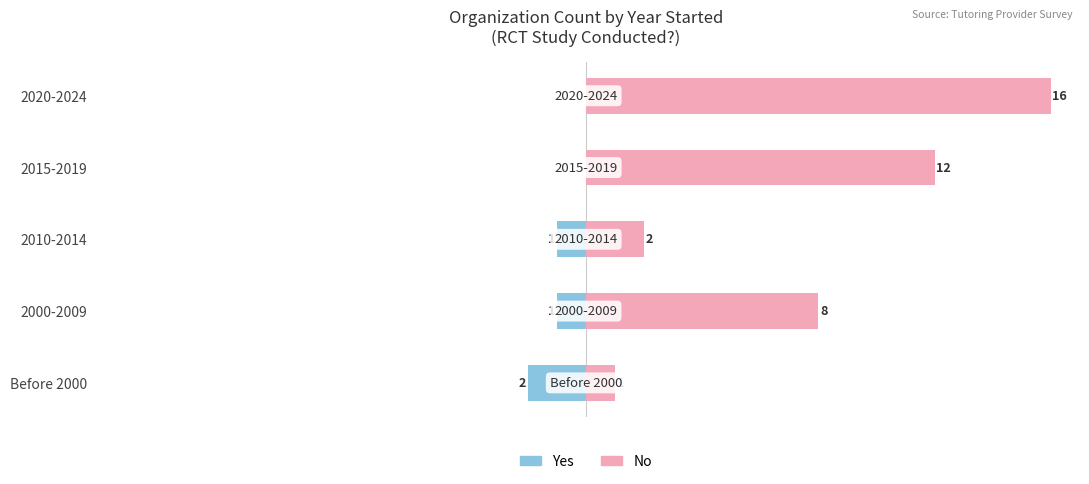

What is the average value of the Yes (RCT) series?

-1